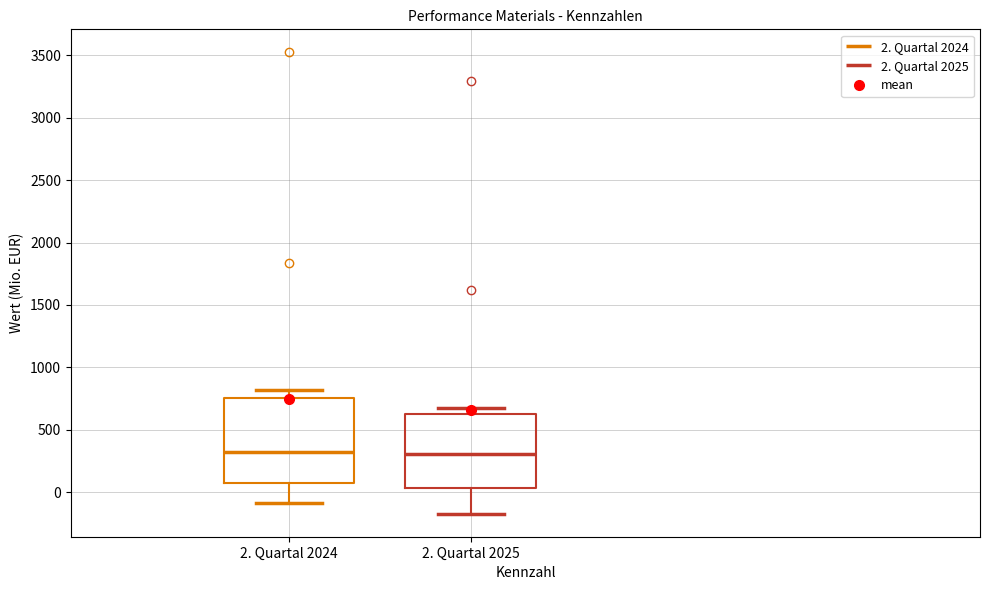

Comparing the boxes themselves (not the whiskers), which one is the tallest?

2. Quartal 2024